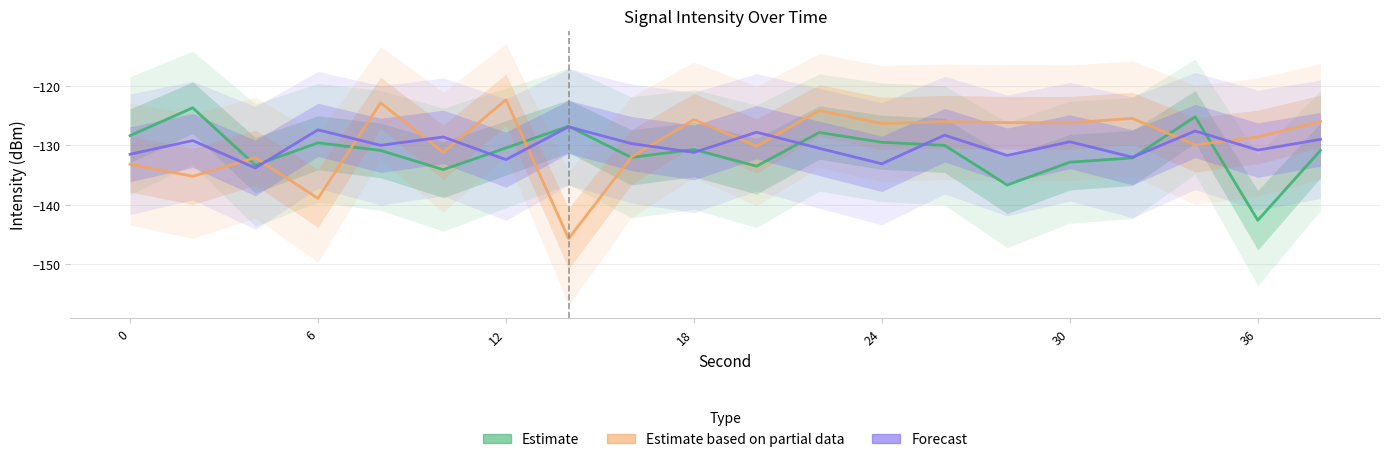

Count the number of data series in this chart.

3